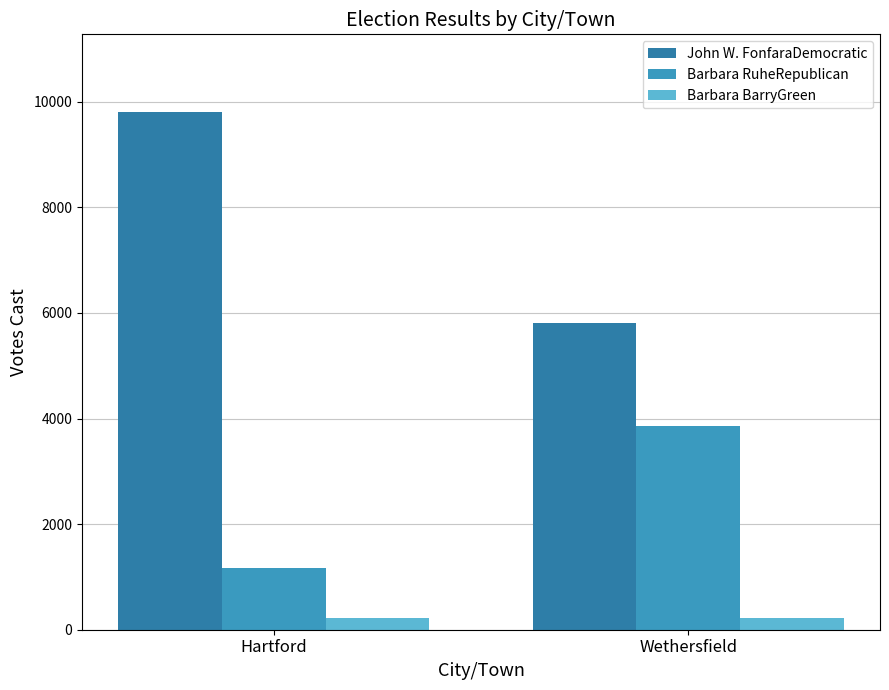

What is the sum of the John W. FonfaraDemocratic values at Wethersfield and Hartford?

15612